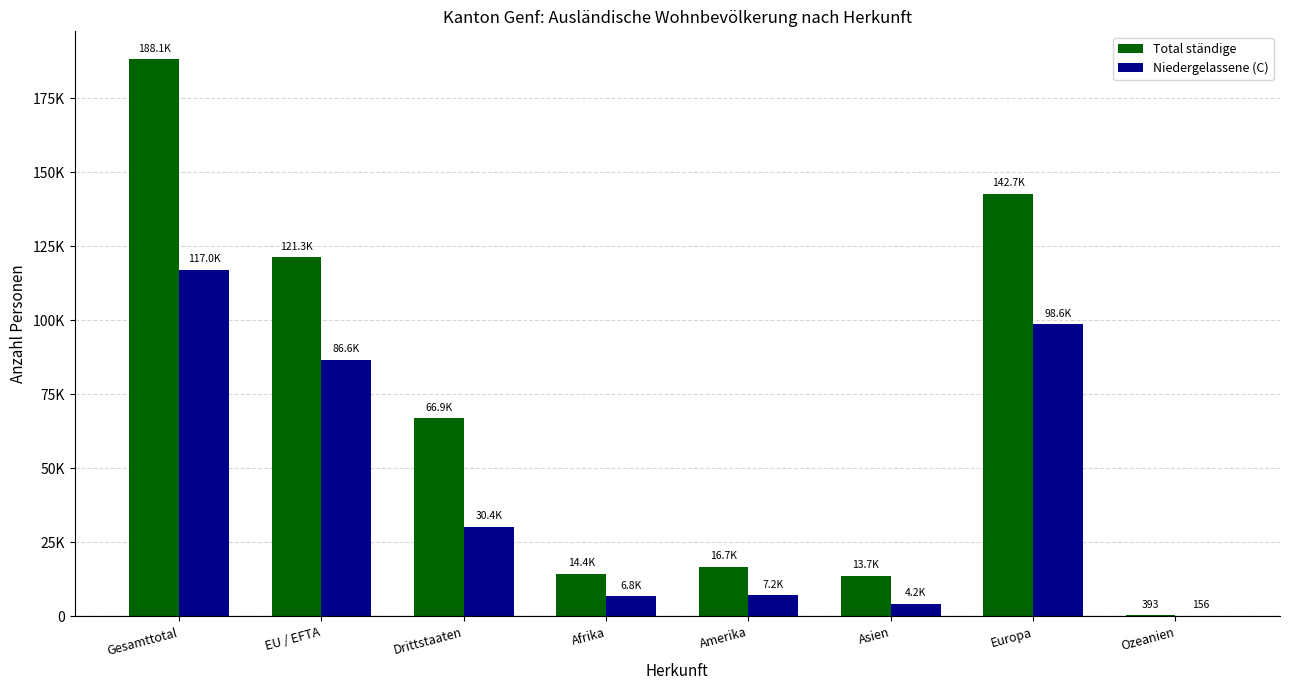

The value of Niedergelassene (C) at Amerika is 7193. True or false?

True